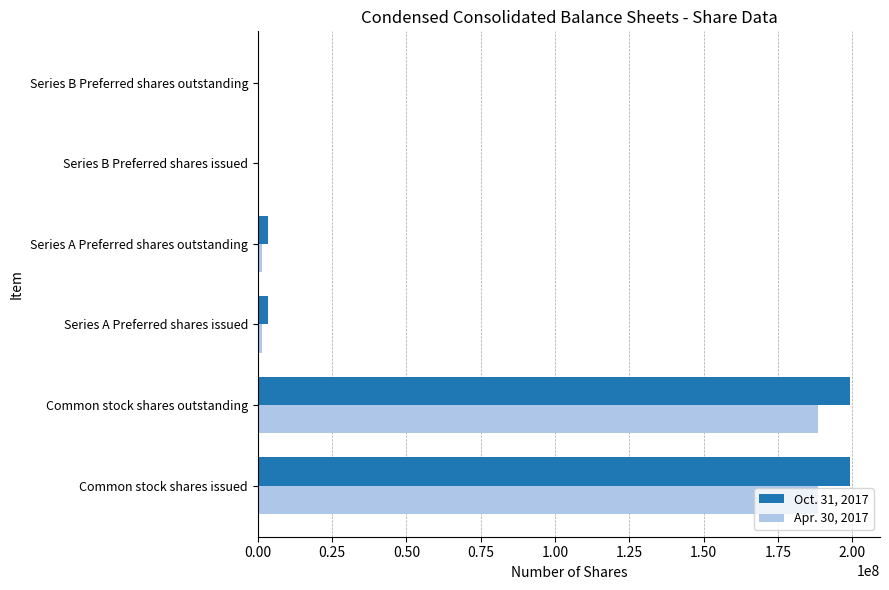

What is the total value across all series at Common stock shares outstanding?

387690066